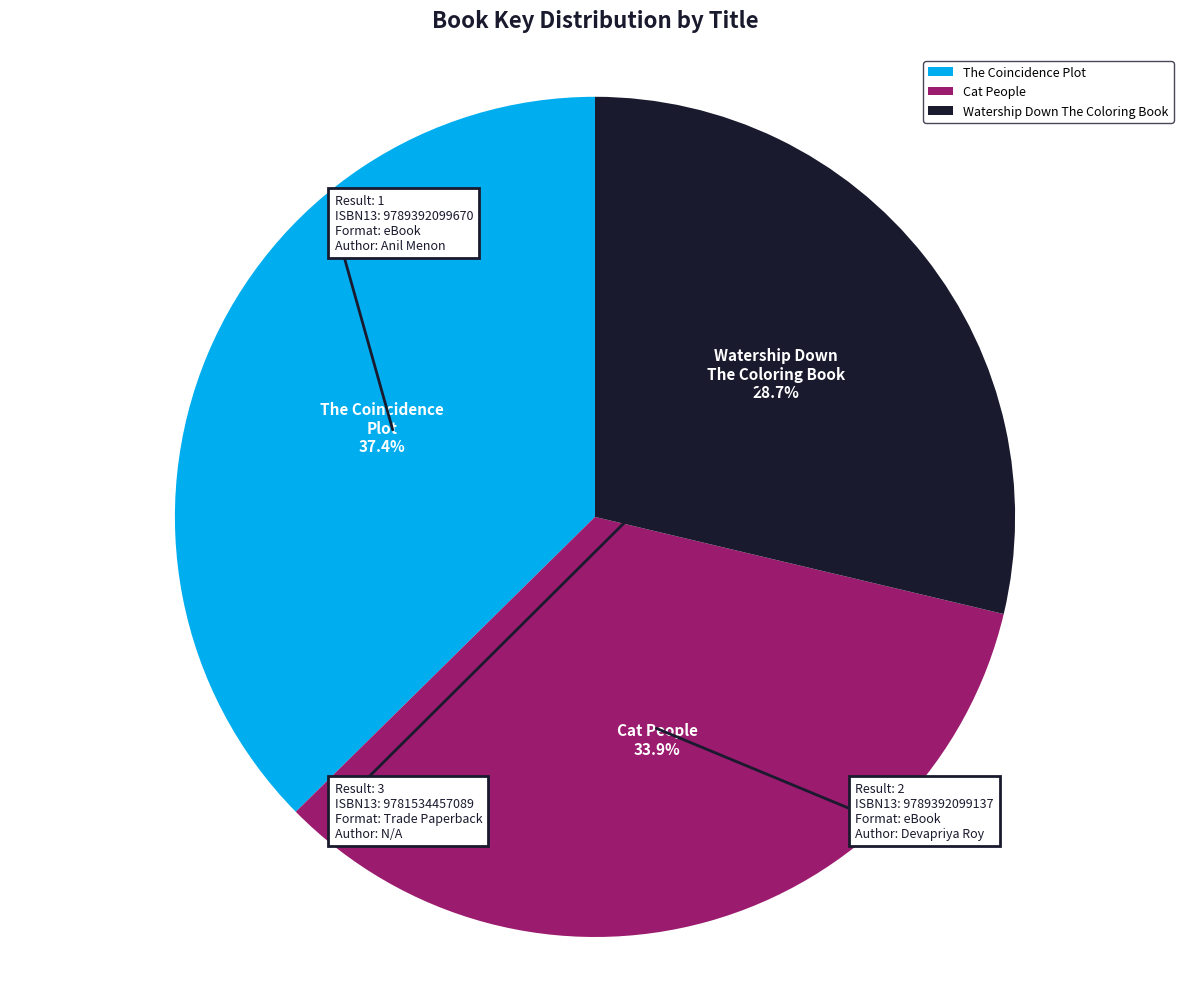

To the nearest percent, what is the difference between the largest and smallest slice percentages?

9%